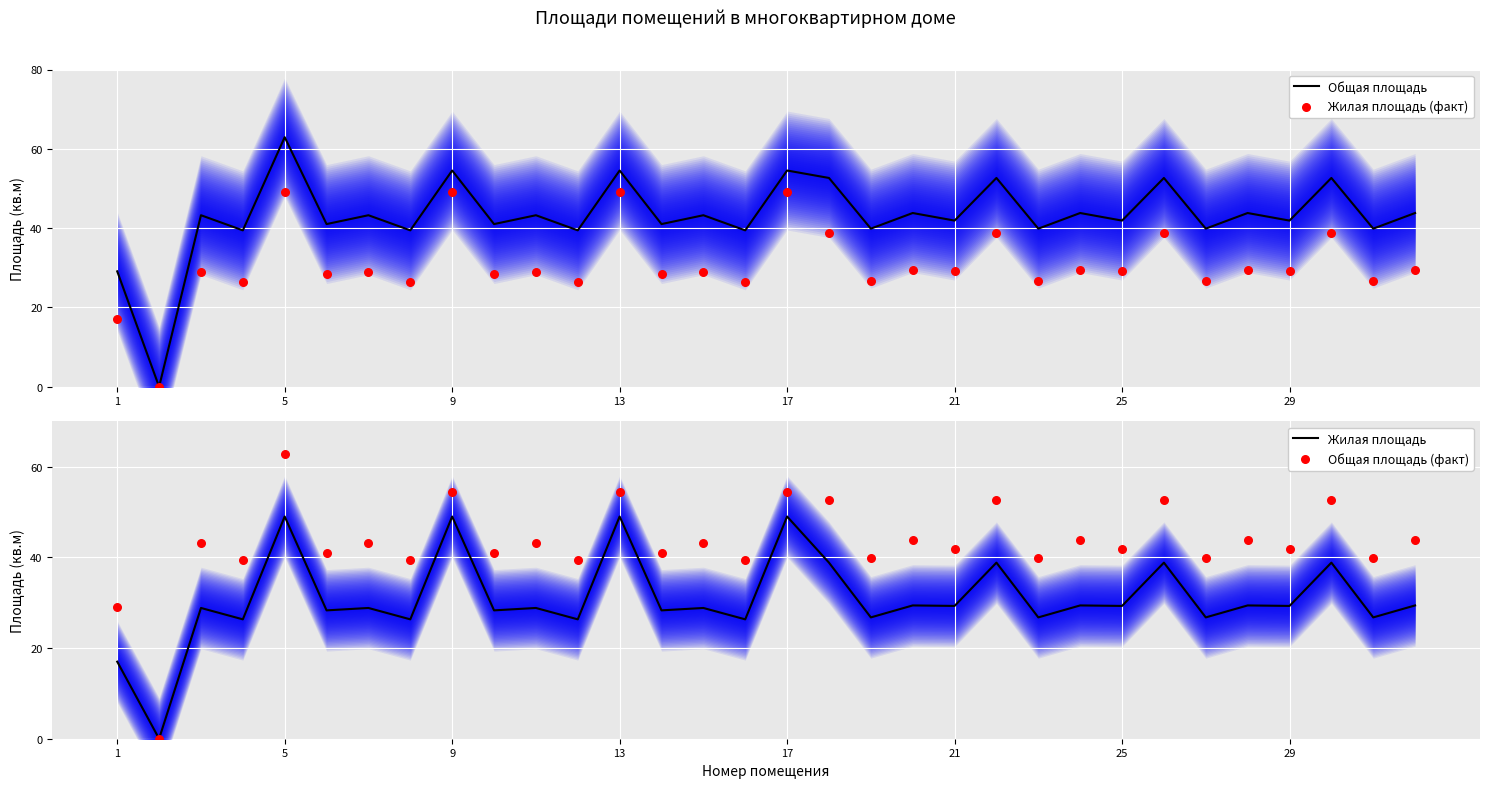

Which series contains the lowest Y value?

Общая площадь